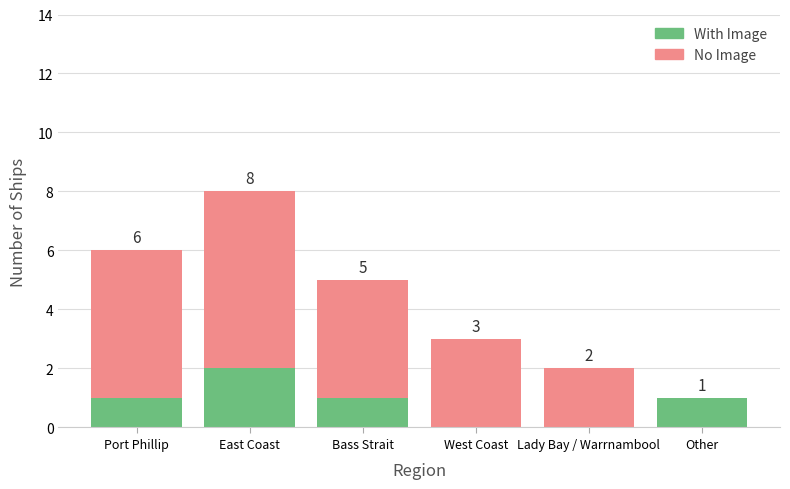

What is the total value across all series at West Coast?

3